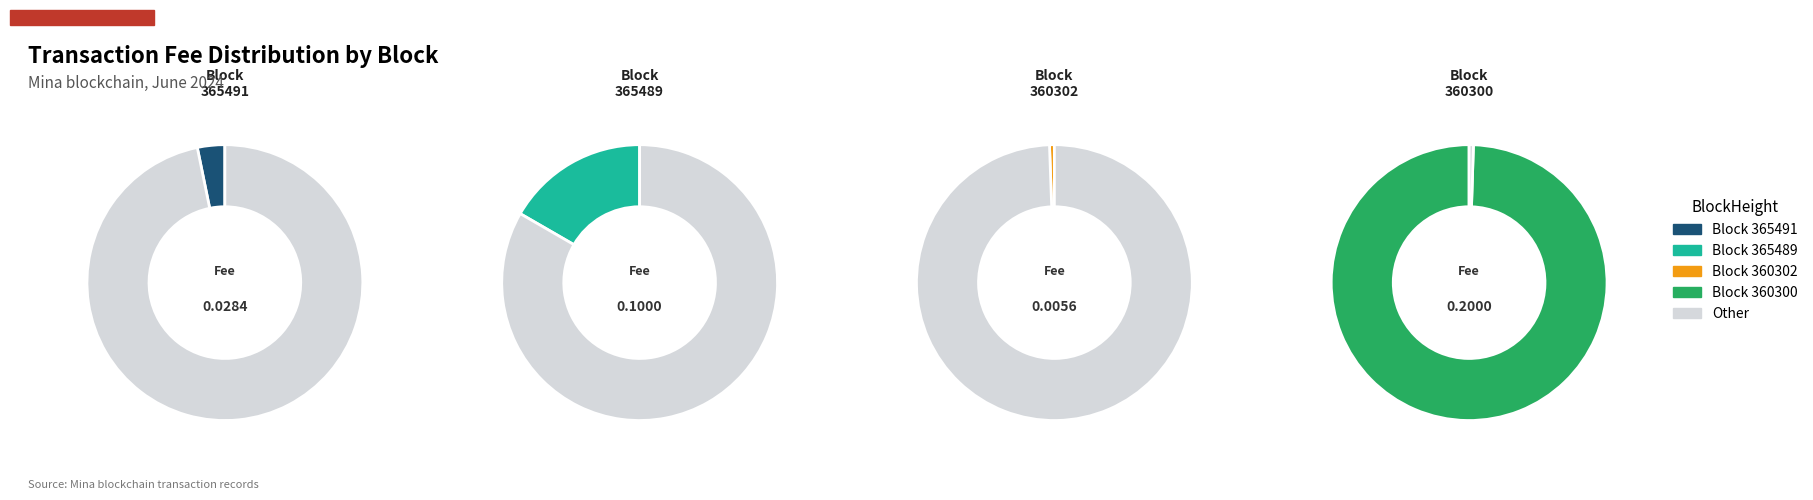

Is there a majority slice in this chart?

Yes